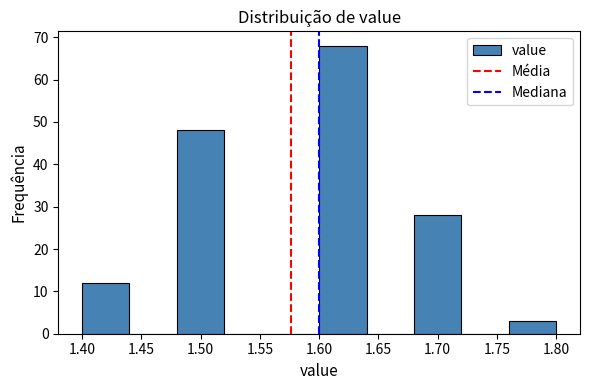

Which range on the x-axis has the tallest bar?

1.60 to 1.64